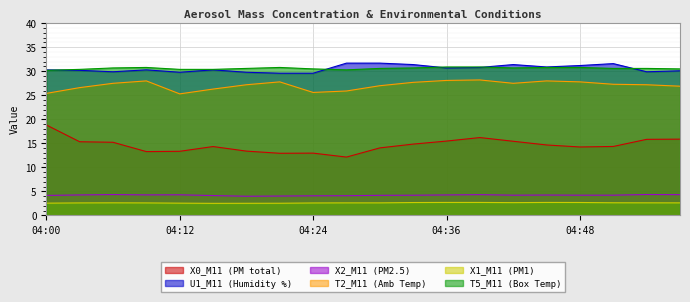

The value of X2_M11 (PM2.5) at 04:42 is 4.2. True or false?

True